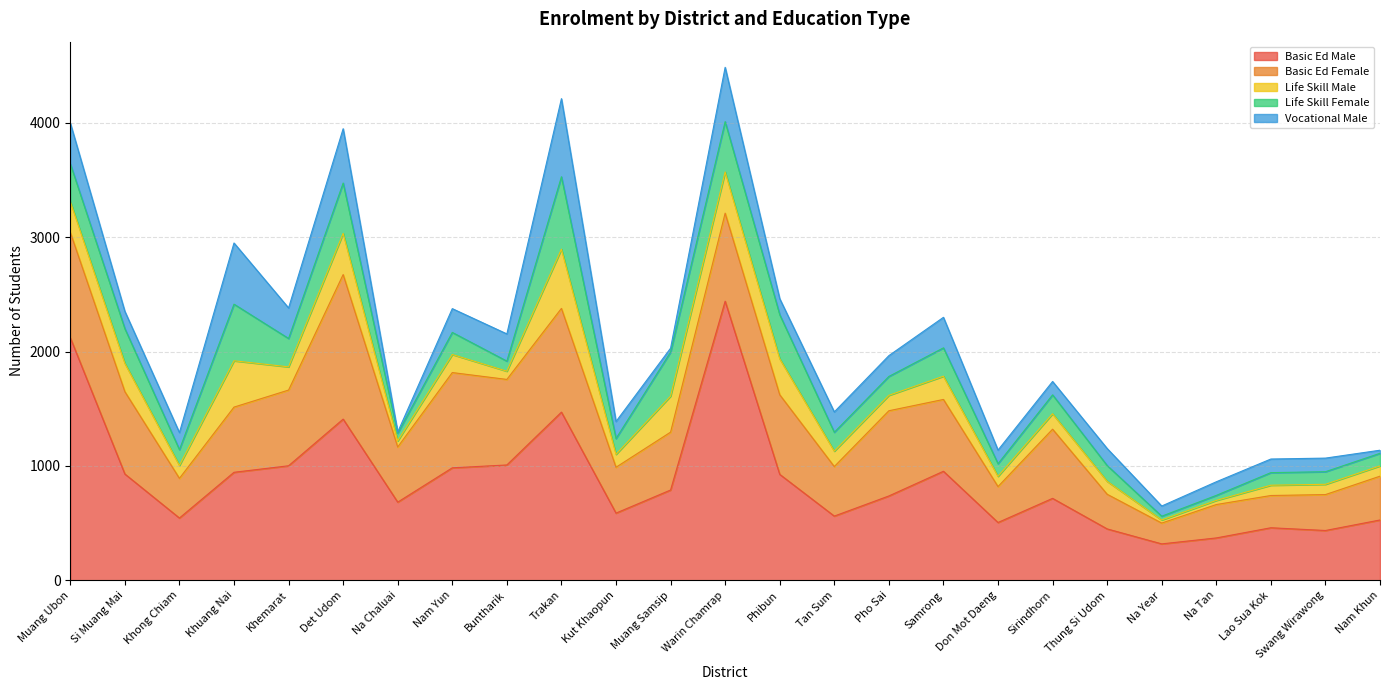

Where is the first local minimum for Life Skill Male?

Khong Chiam